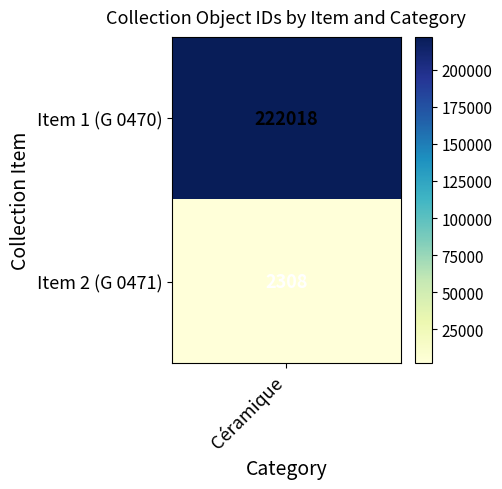

List the labels in order of value, largest first.

0, 1